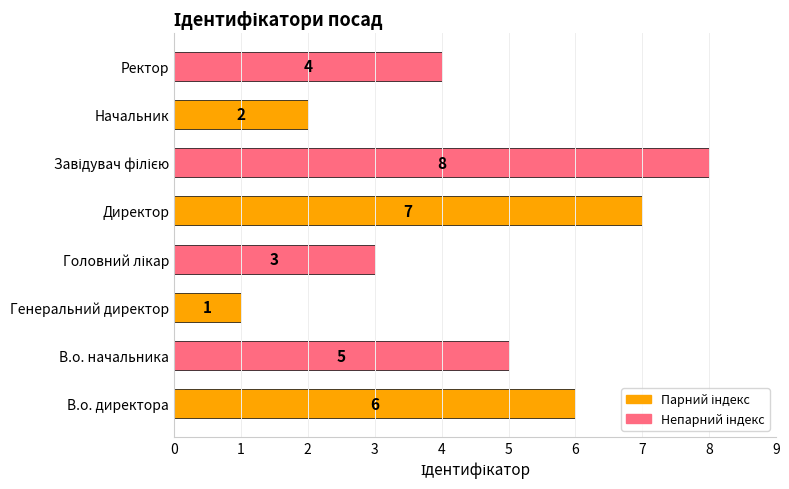

How many bars are there in total?

8